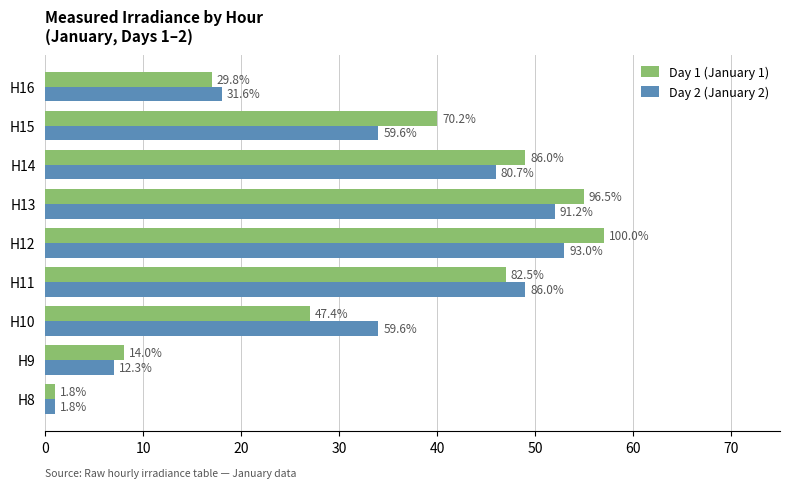

Which series has the largest range (max minus min)?

Day 1 (January 1)